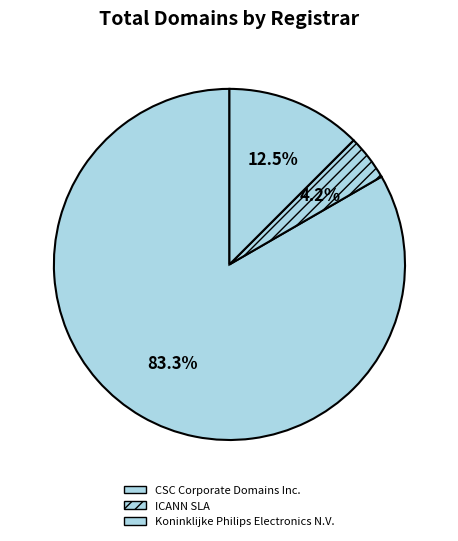

How many slices are in this pie chart?

3